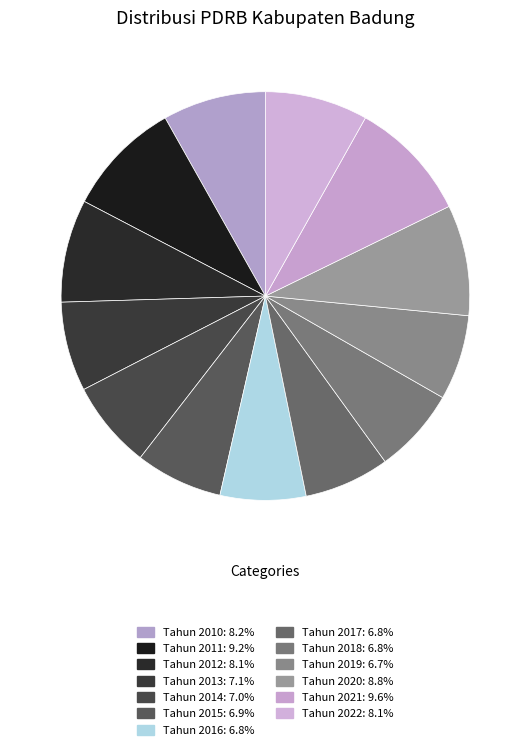

What percentage do Tahun 2018 and Tahun 2022 together represent?

14.9%